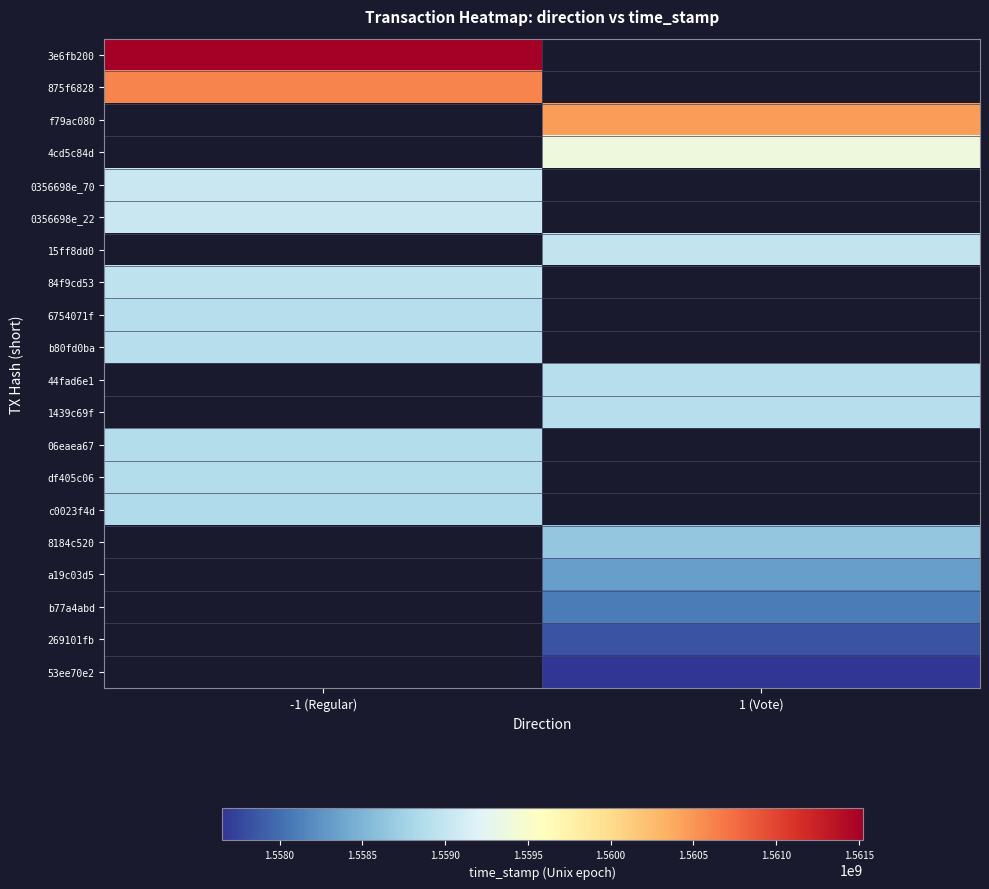

Is the value of 3e6fb200 at 1 (Vote) greater than the value of b80fd0ba at -1 (Regular)?

No